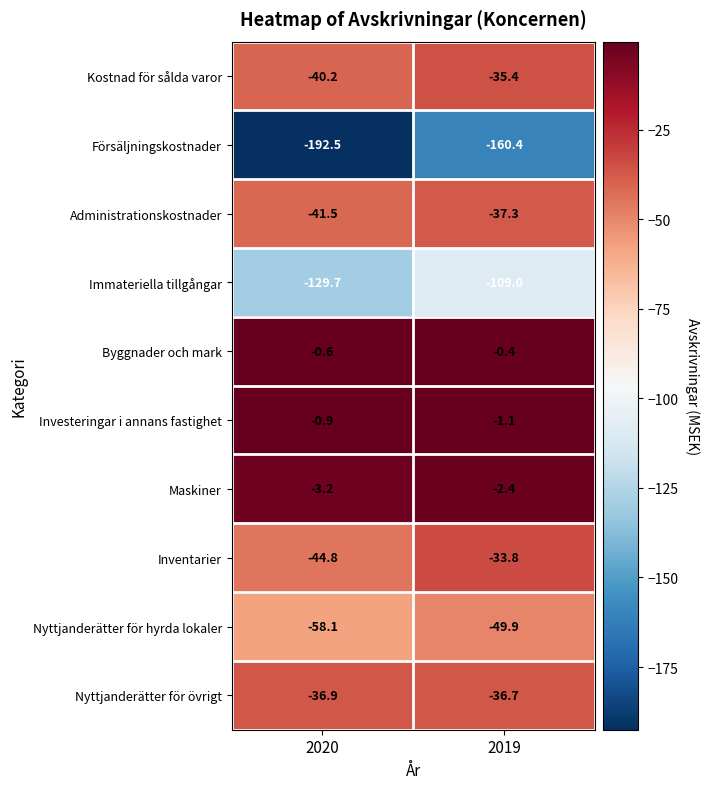

What is the sum of all Nyttjanderätter för hyrda lokaler values?

-108.0